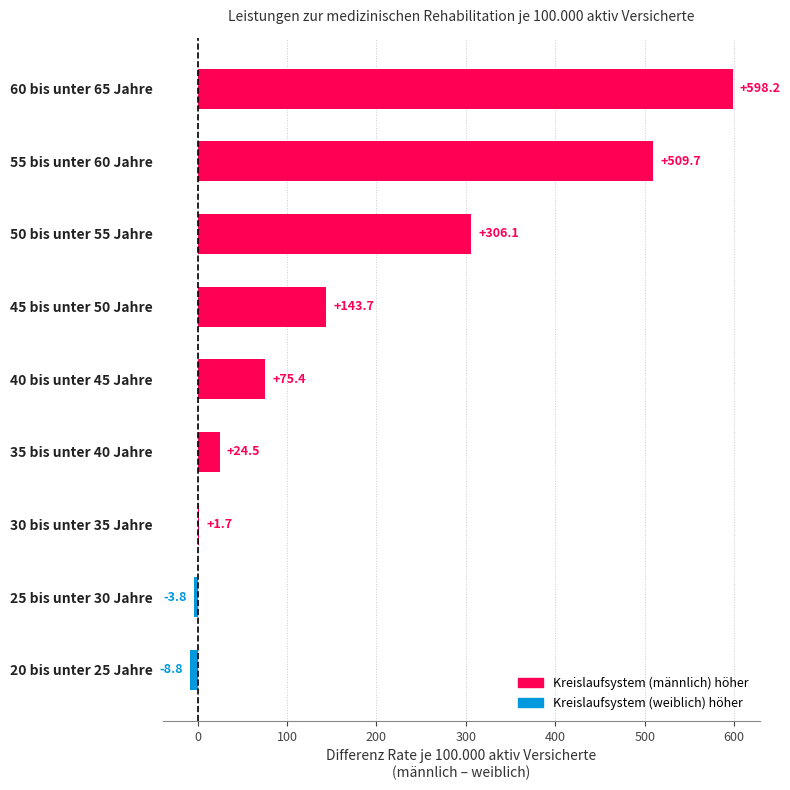

The value at 20 bis unter 25 Jahre is -8.8. True or false?

True